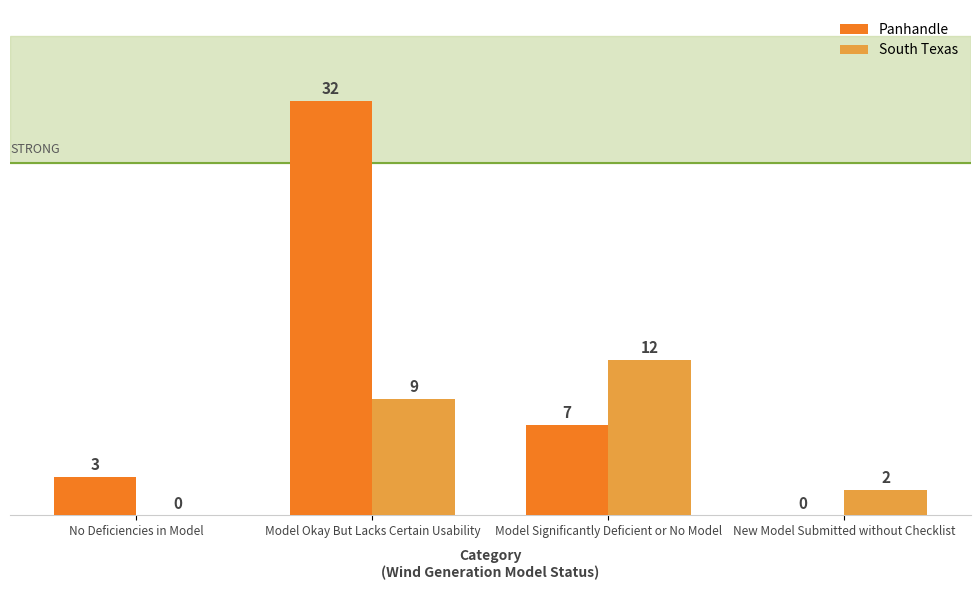

Reading right to left, extract all data points from this chart.

Panhandle: New Model Submitted without Checklist=0	Model Significantly Deficient or No Model=7	Model Okay But Lacks Certain Usability=32	No Deficiencies in Model=3
South Texas: New Model Submitted without Checklist=2	Model Significantly Deficient or No Model=12	Model Okay But Lacks Certain Usability=9	No Deficiencies in Model=0